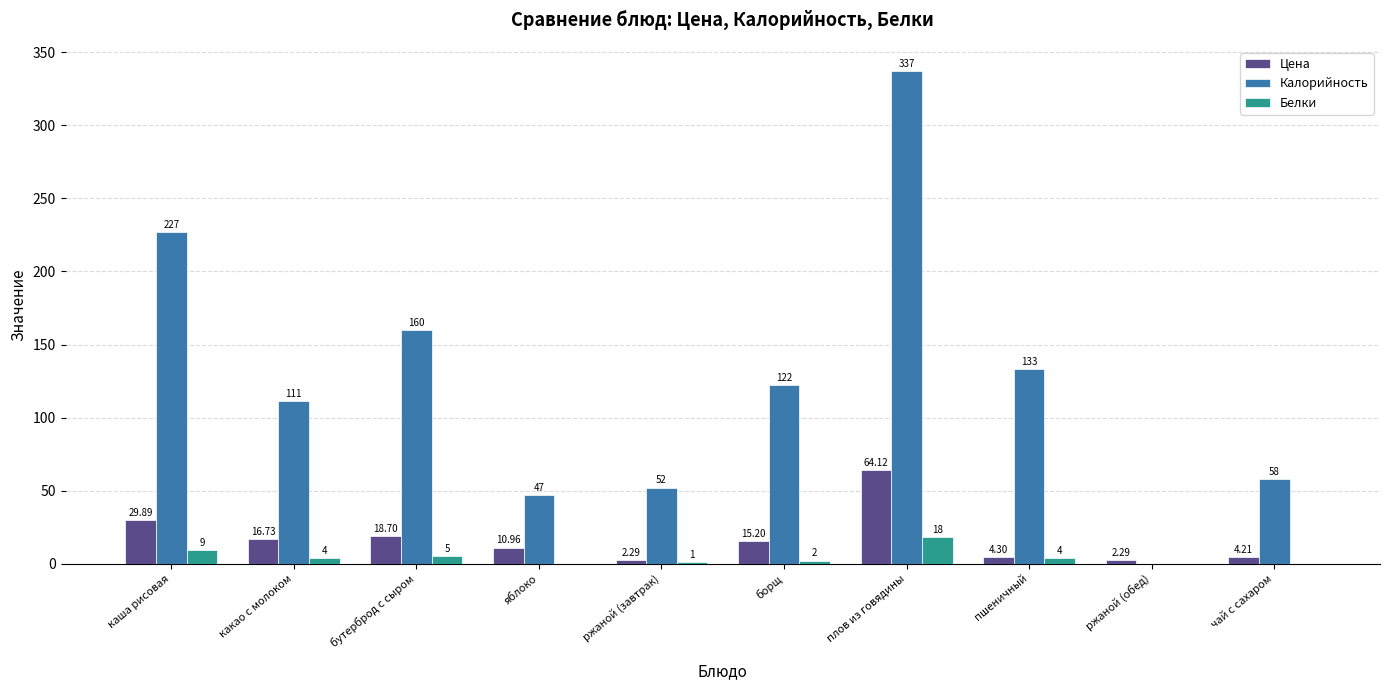

The value of Калорийность at яблоко is 13.8. True or false?

False